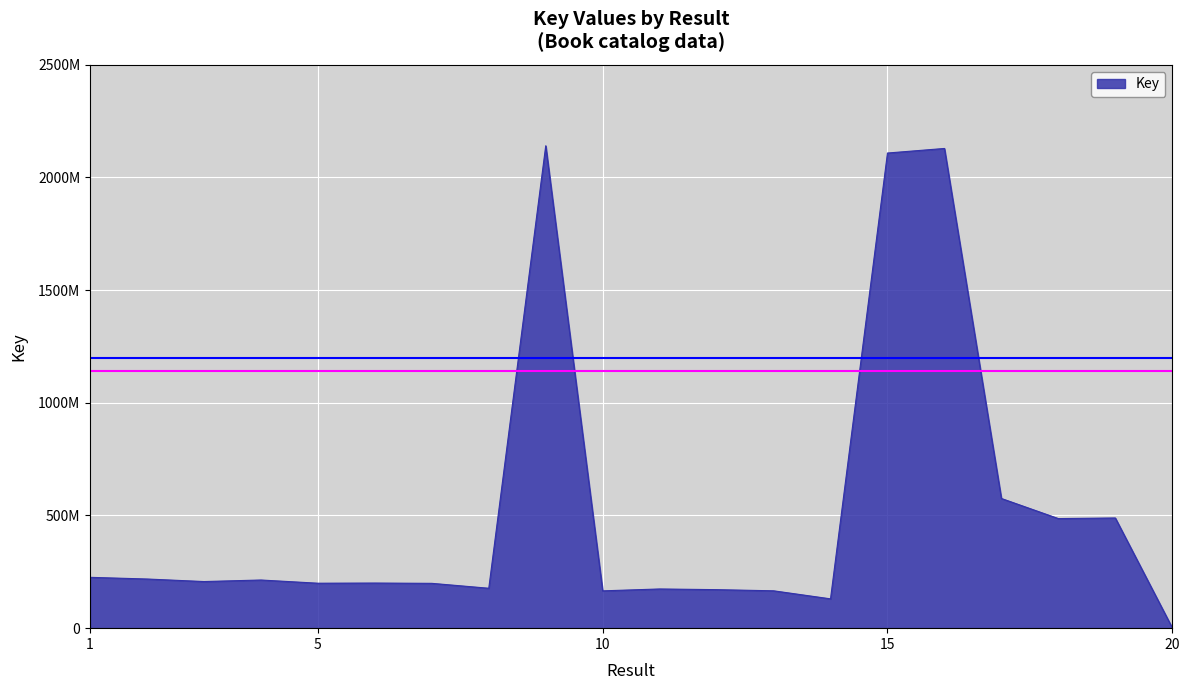

At which category does the chart reach its peak across all series?

9